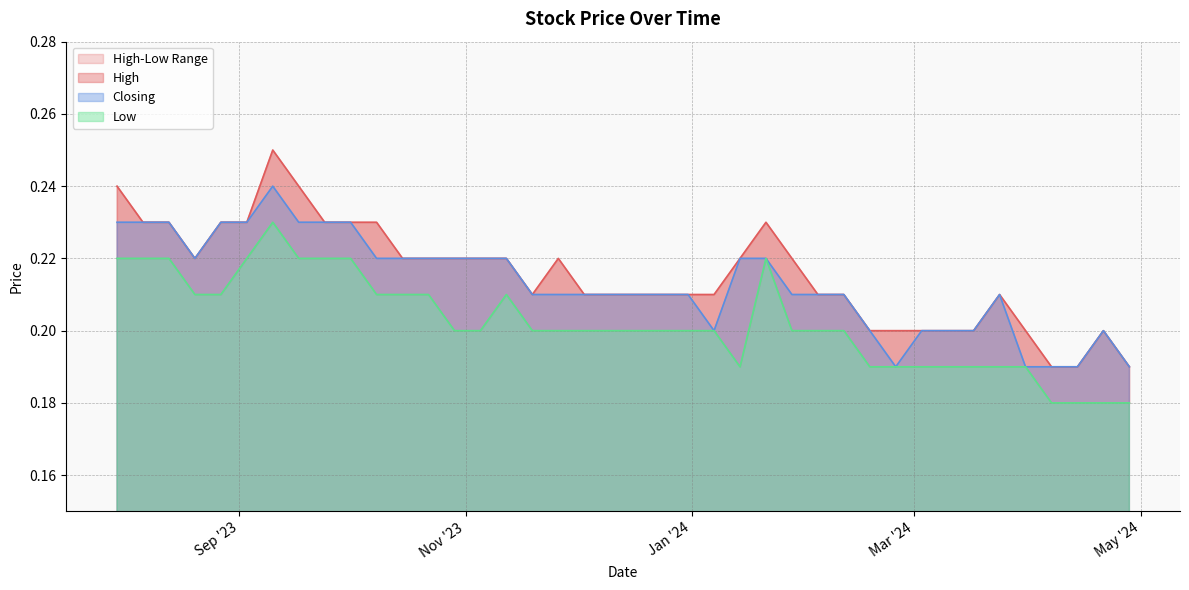

The High series shows 0.2 at 10/12/2023. True or false?

True